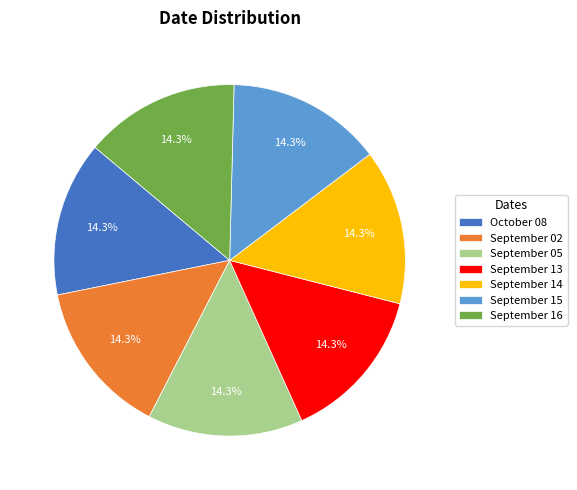

What percentage is NOT represented by September 05?

85.7%